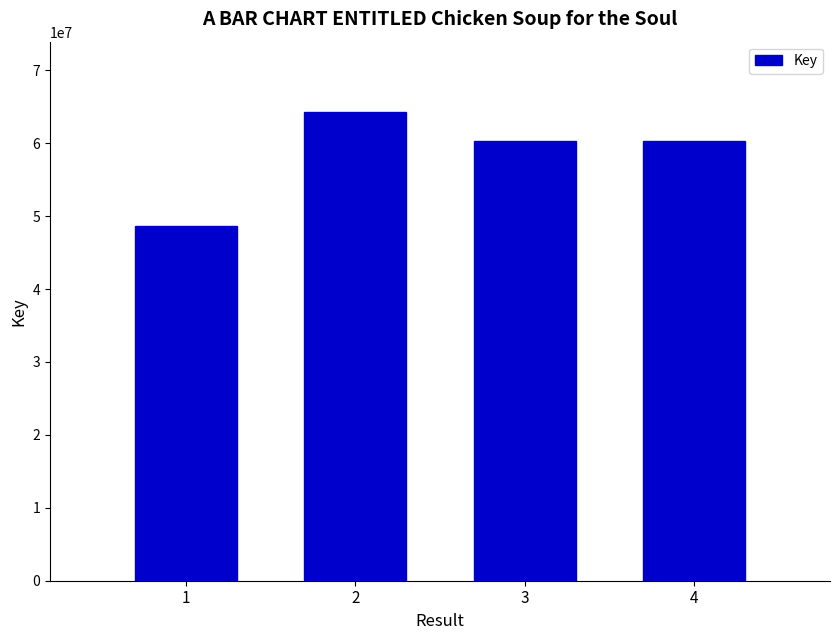

What is the smallest value displayed?

48618997